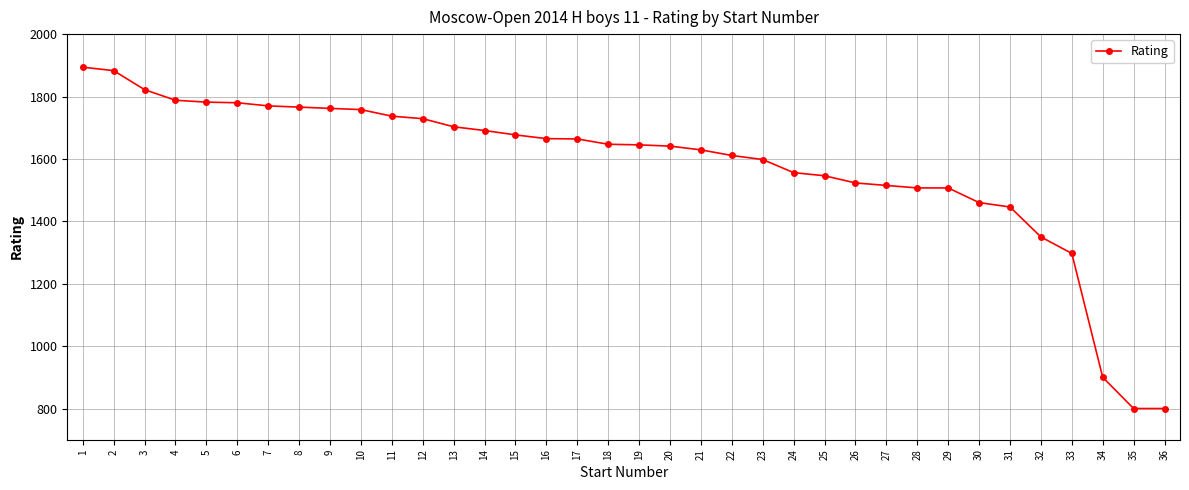

Which has a higher value, 10 or 14?

10